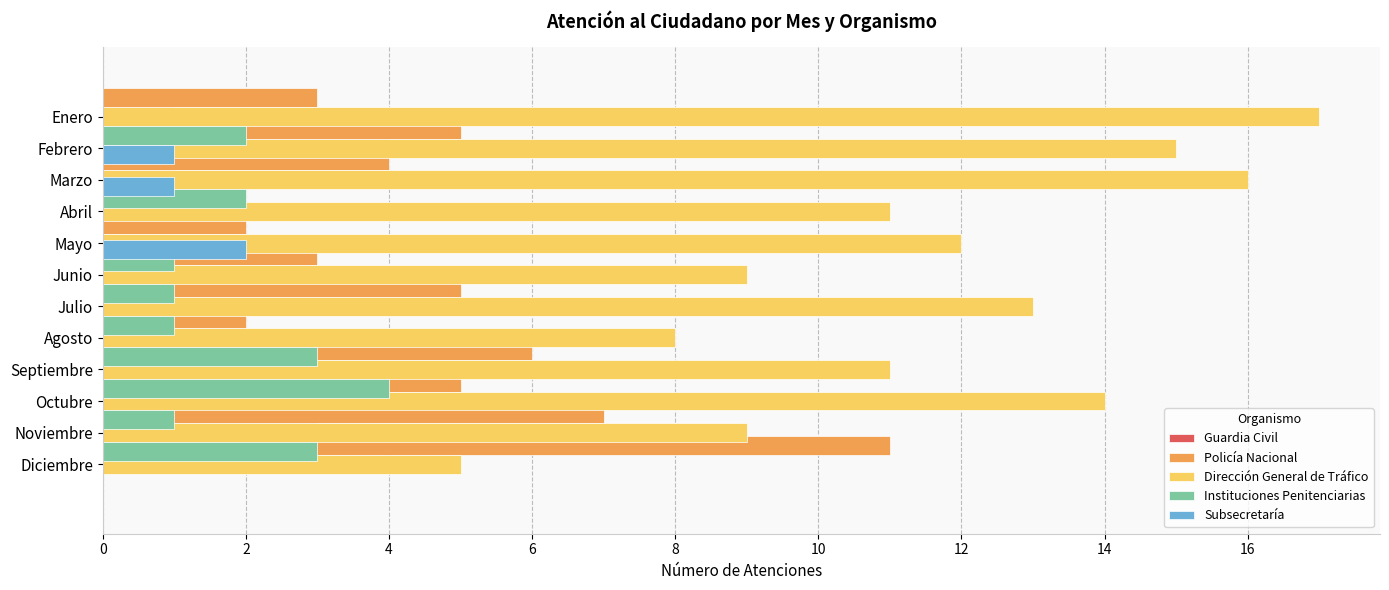

What is the average value of the Policía Nacional series?

5